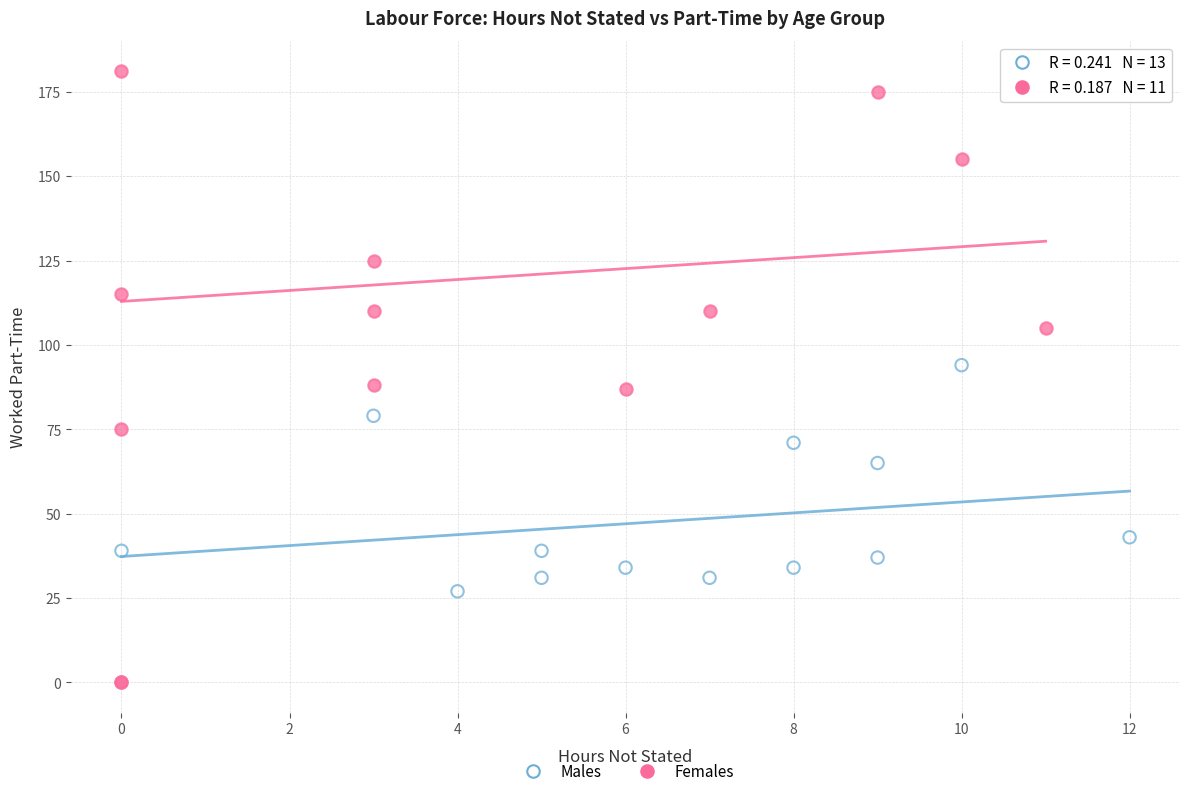

Which series has the largest Y range (max minus min)?

Females